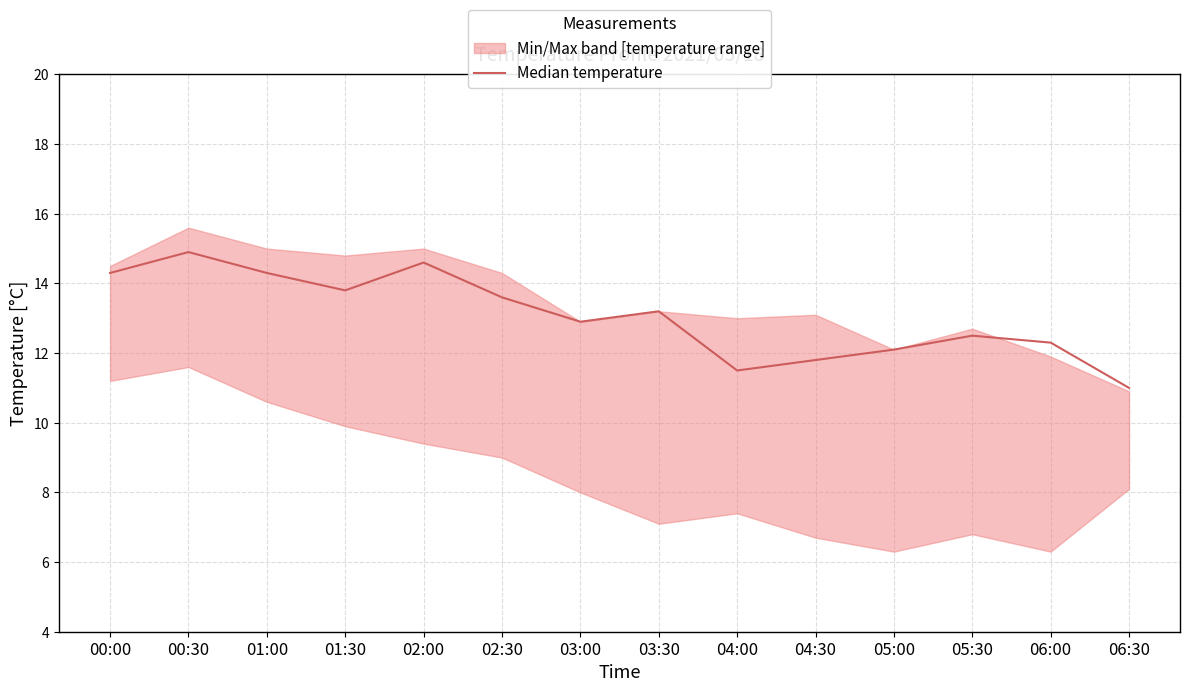

Rank the categories by value from highest to lowest.

00:30, 02:00, 00:00, 01:00, 01:30, 02:30, 03:30, 03:00, 05:30, 06:00, 05:00, 04:30, 04:00, 06:30